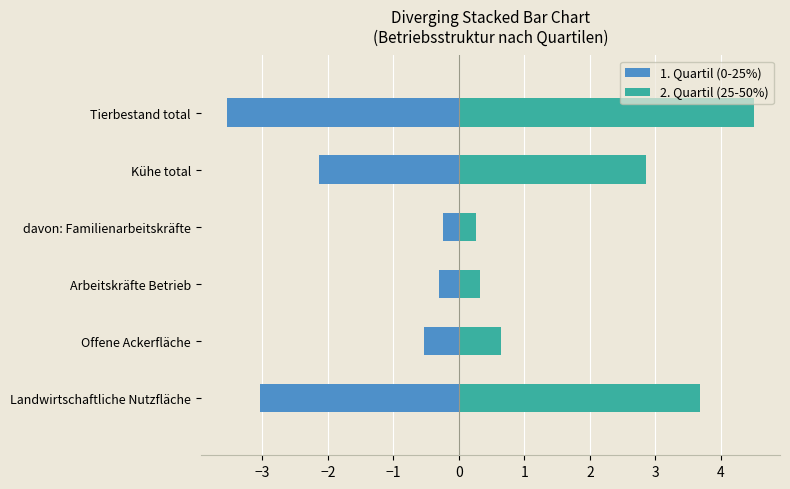

What is the average value of the 1. Quartil (0-25%) series?

-1.6